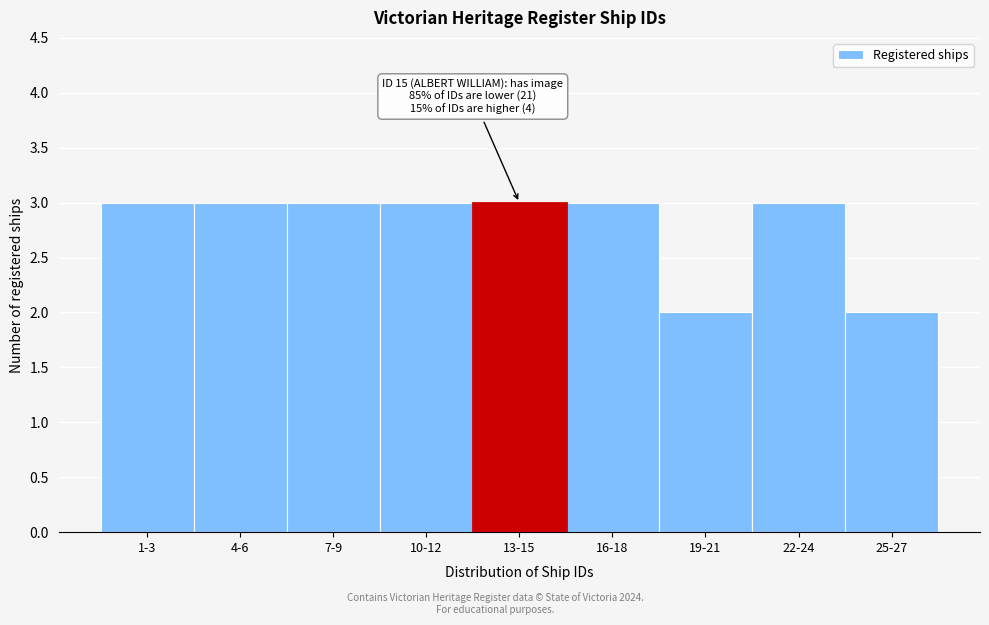

Reading left to right, extract all data points from this chart.

1-3=3	4-6=3	7-9=3	10-12=3	13-15=3	16-18=3	19-21=2	22-24=3	25-27=2